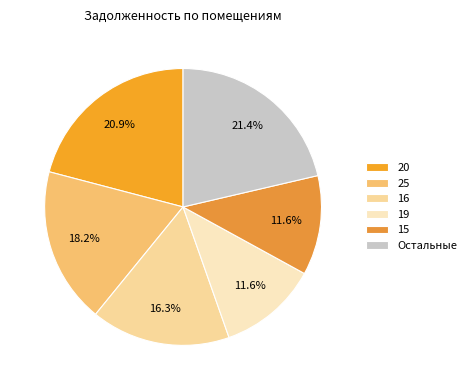

How many segments does this pie chart have?

6